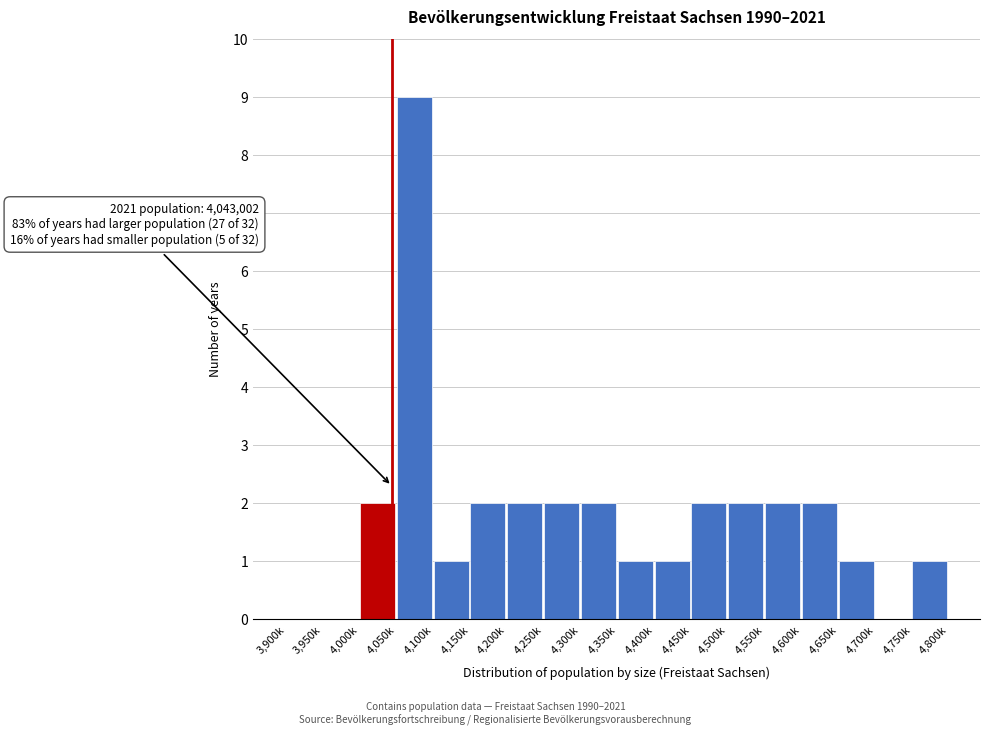

Reading left to right, what are all the values shown in this chart?

3,900k=0	3,950k=0	4,000k=2	4,050k=9	4,100k=1	4,150k=2	4,200k=2	4,250k=2	4,300k=2	4,350k=1	4,400k=1	4,450k=2	4,500k=2	4,550k=2	4,600k=2	4,650k=1	4,700k=0	4,750k=1